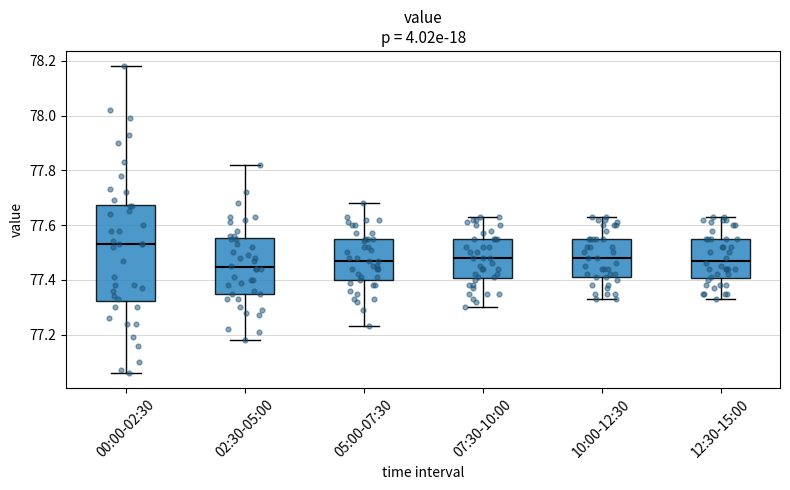

Where is the lower edge of the box for 00:00-02:30 on the y-axis? The values are not printed on the chart, so give them approximately, as read against the axis.

77.32